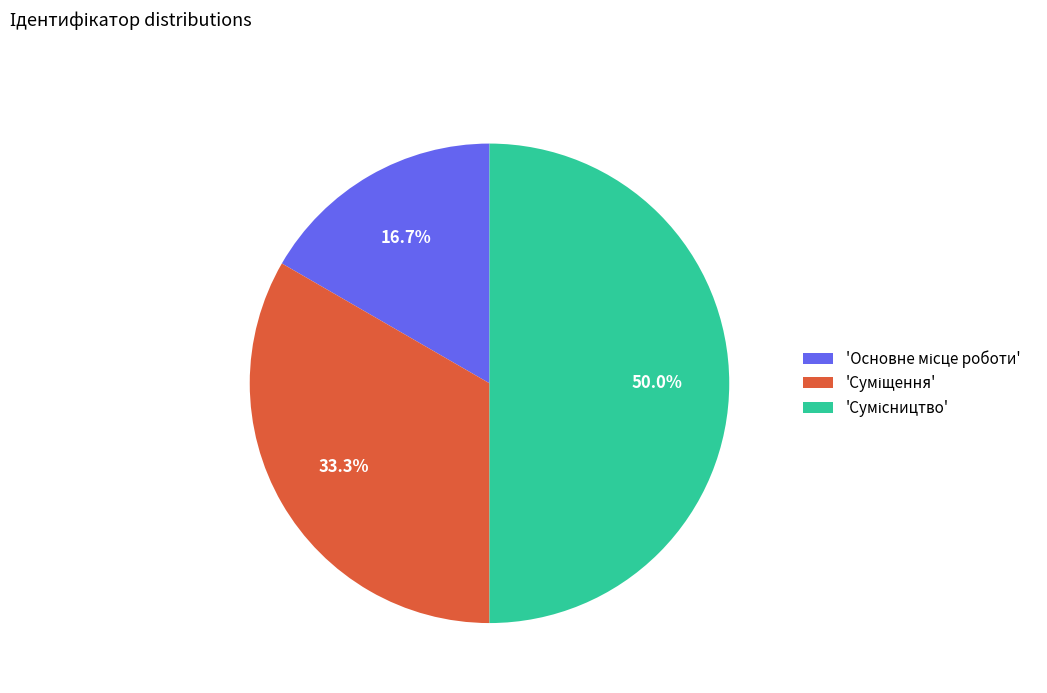

Is there a majority slice in this chart?

No